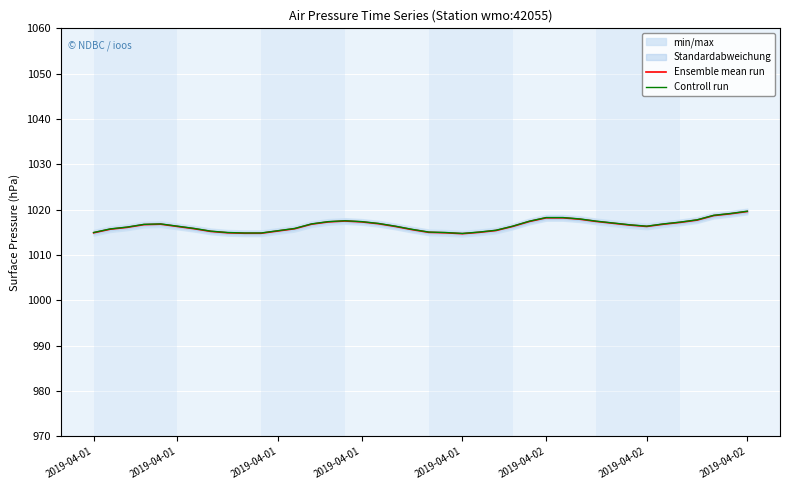

What is the difference between the maximum and minimum values in the Controll run series?

4.9